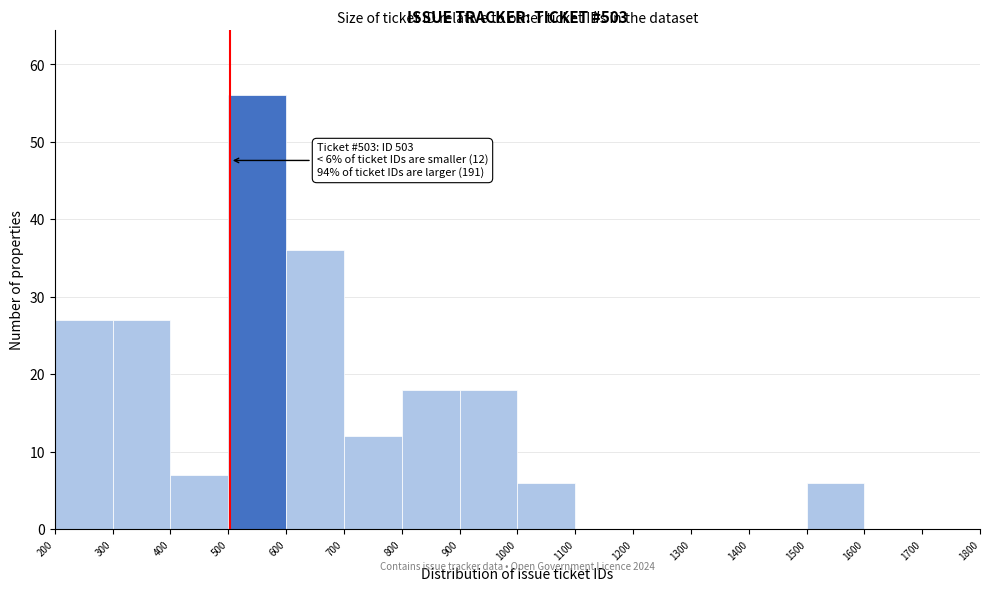

Which range on the x-axis has the tallest bar?

500 to 600